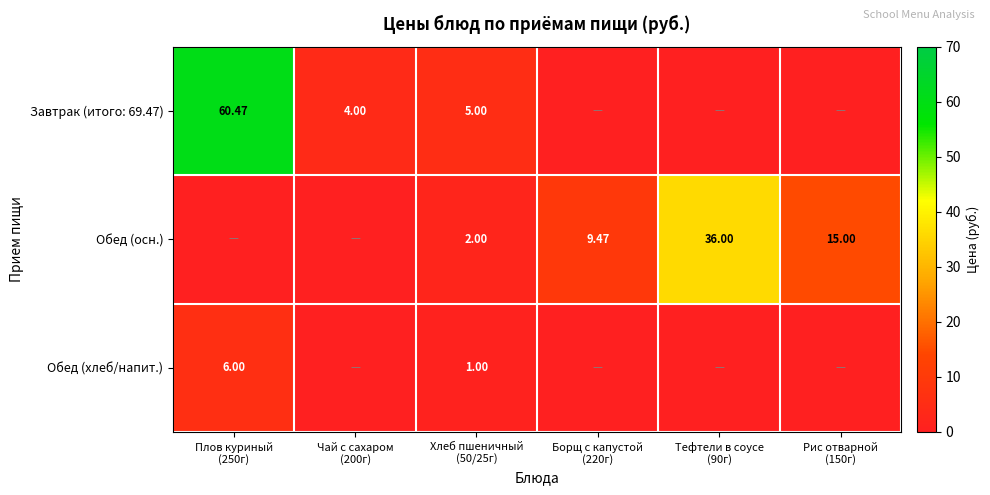

Which label corresponds to the largest value in the chart?

Плов куриный
(250г)